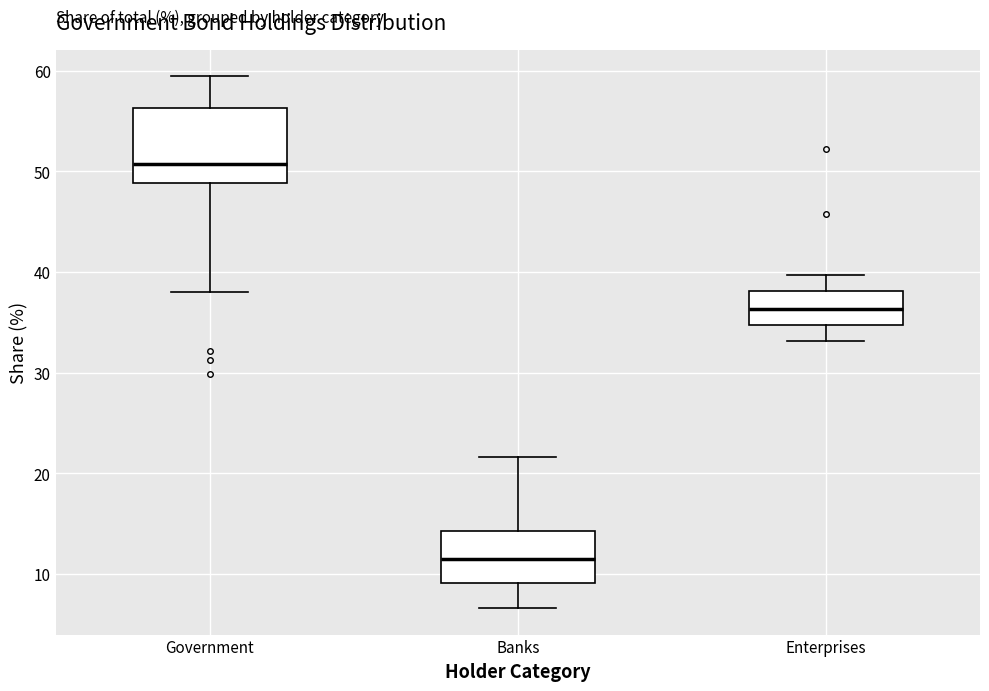

Where does the lower whisker of the box for Government end on the y-axis? The values are not printed on the chart, so give them approximately, as read against the axis.

38